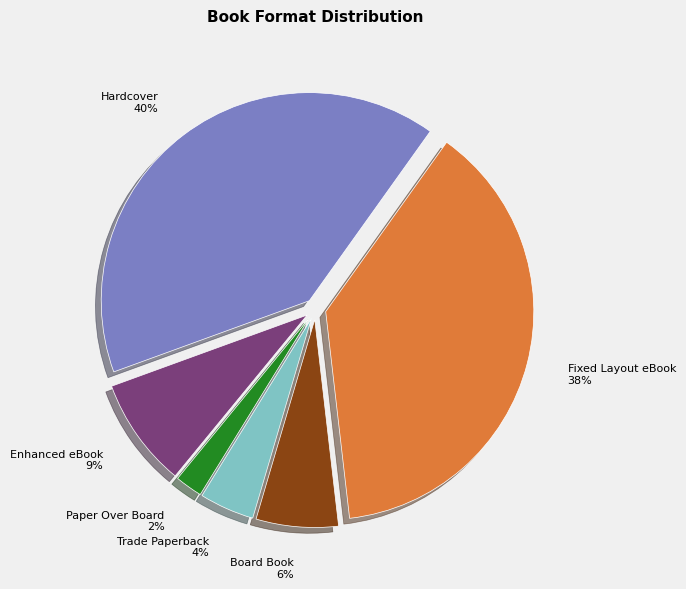

To the nearest percent, what portion does Board Book represent?

6%